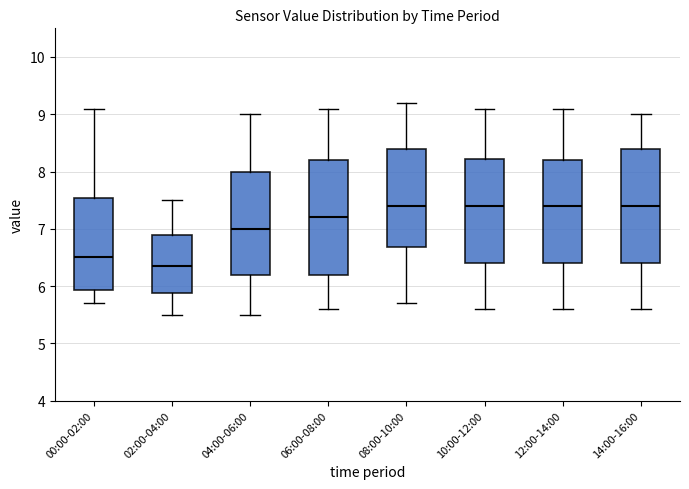

Where does the lower whisker of the box for 00:00-02:00 end on the y-axis? The values are not printed on the chart, so give them approximately, as read against the axis.

5.7